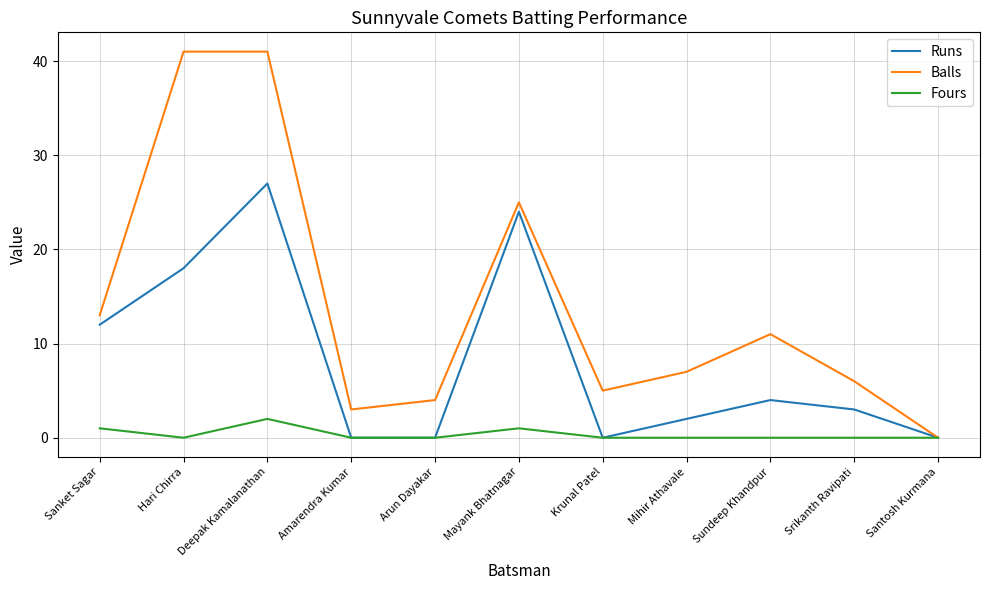

True or false: Runs has more than 2 points higher than both neighbors.

True